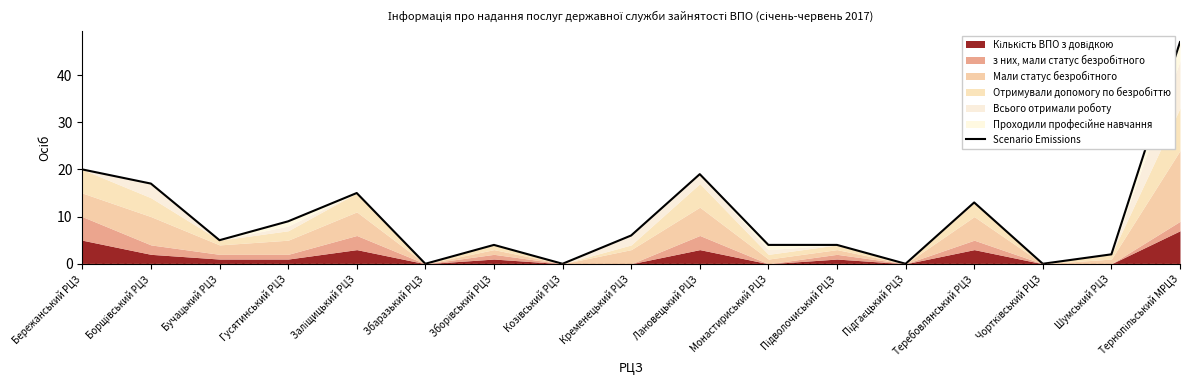

The chart shows a value of 5 at Бучацький РЦЗ. True or false?

True